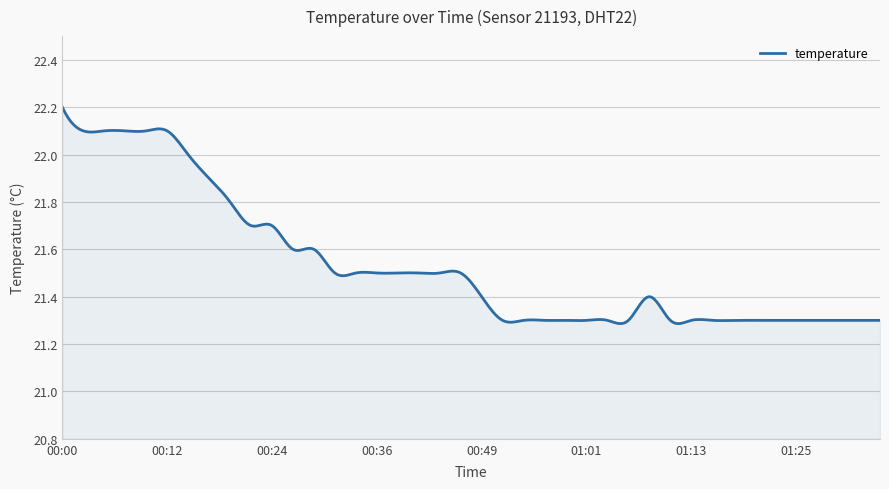

What is the difference between the maximum and minimum values?

0.9